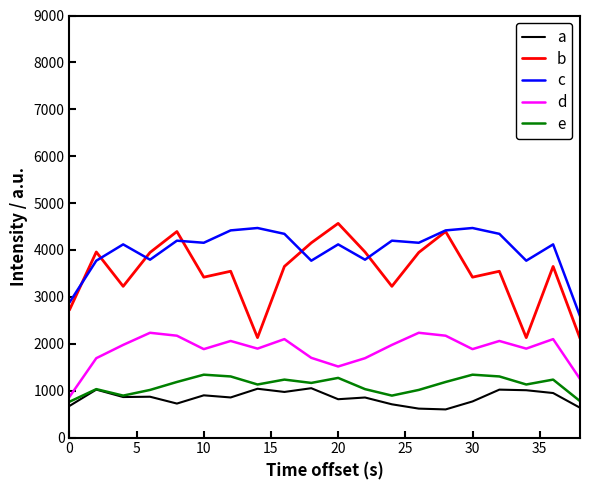

True or false: d and a cross at least once.

False